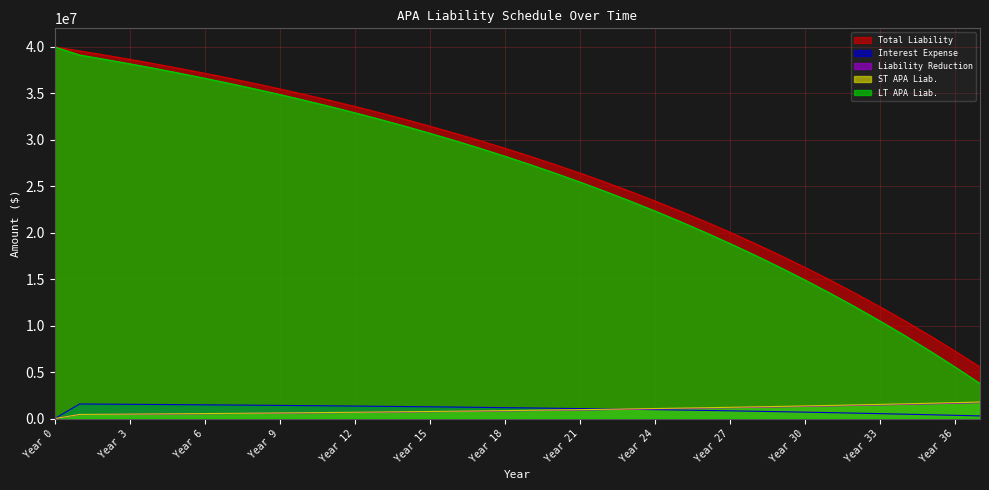

True or false: Liability Reduction and Total Liability cross at least once.

False